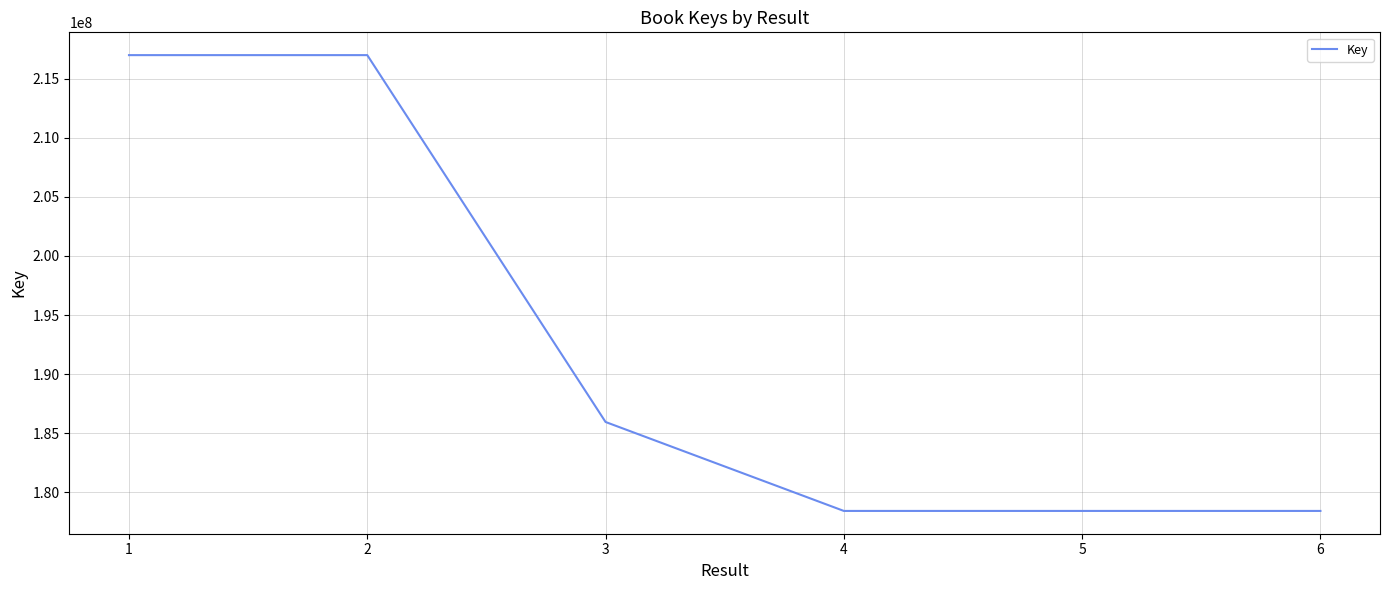

Is it true that the value at 4 is 320215289?

False